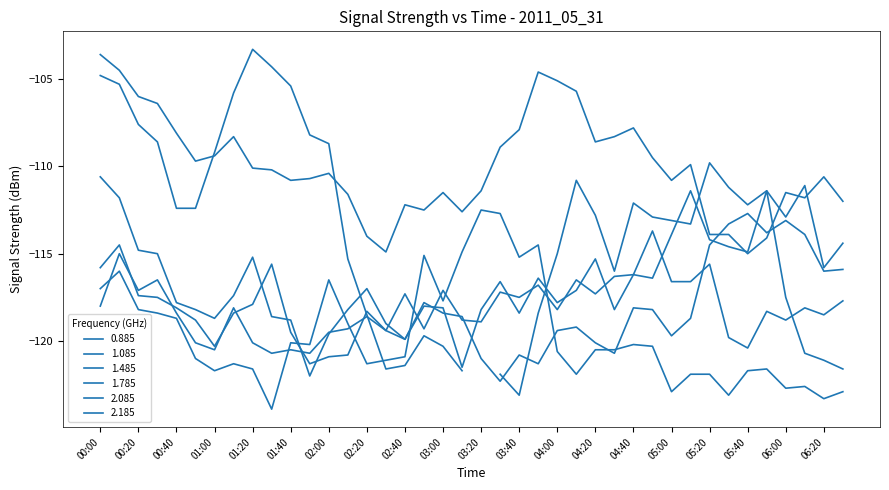

Is this an area chart (filled region under the line)?

No